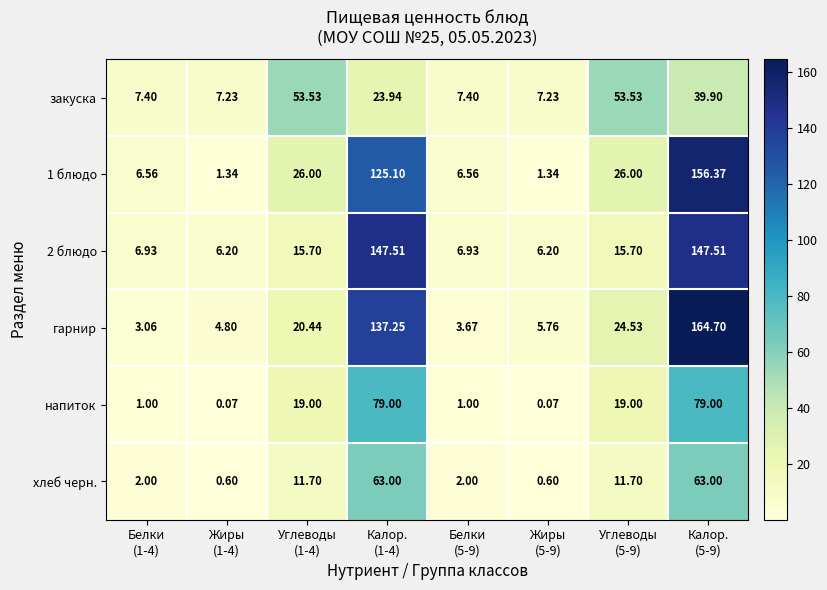

Which series has the largest total across all categories?

гарнир